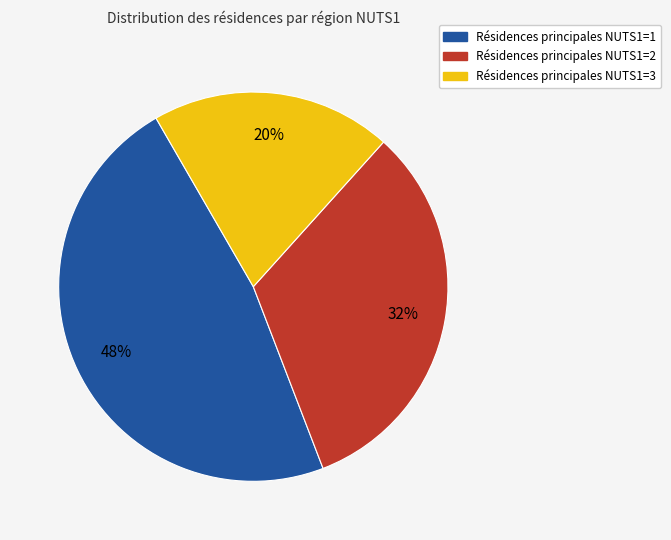

Is there a majority slice in this chart?

No